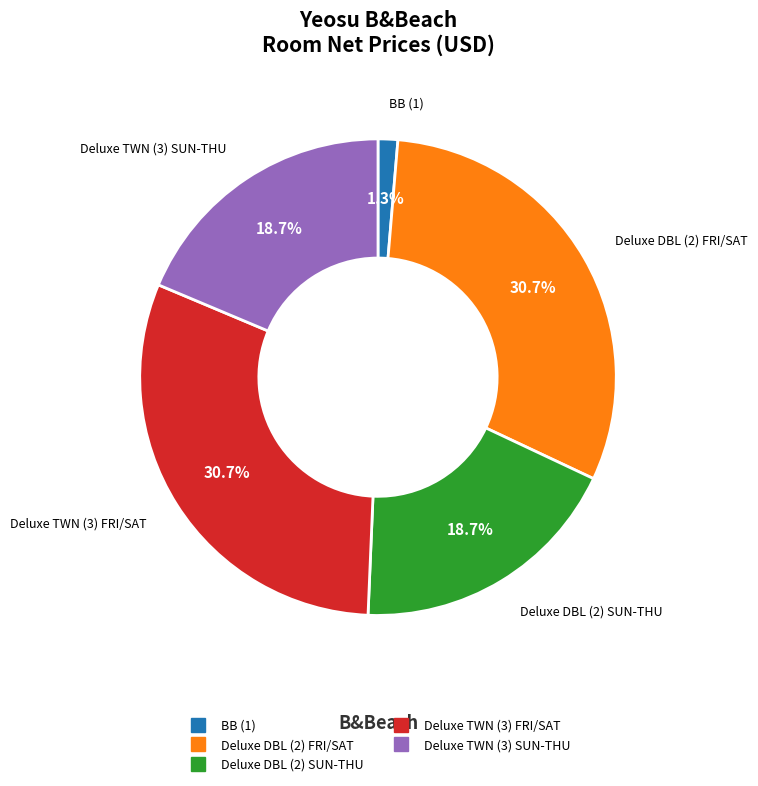

The Deluxe TWN (3) FRI/SAT slice represents 31% of the pie. True or false?

True